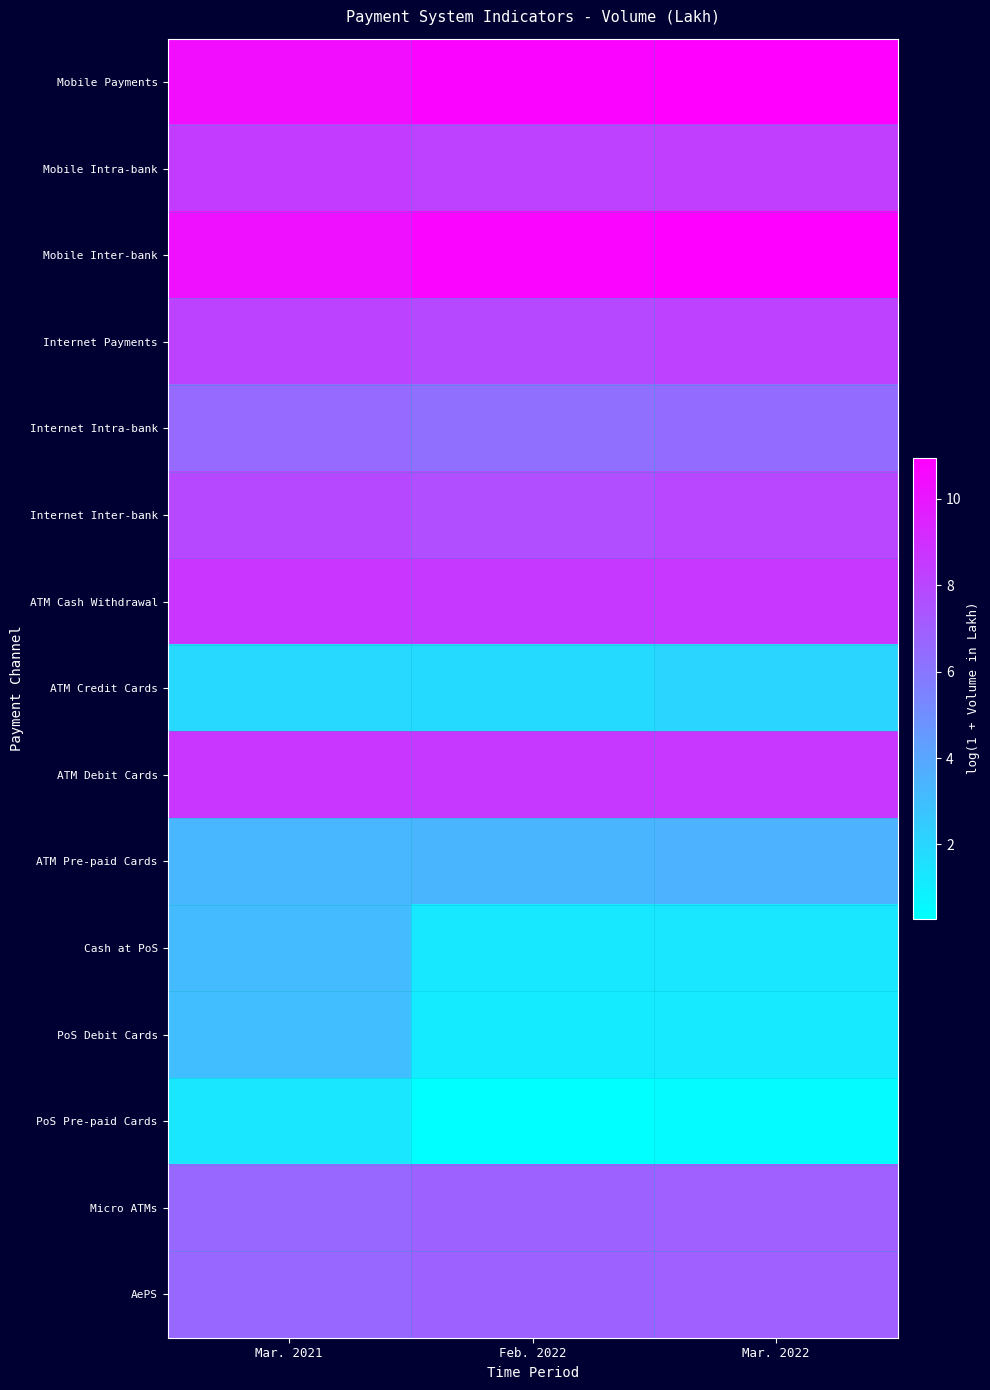

At which category is the sum across all series the highest?

Mar. 2021